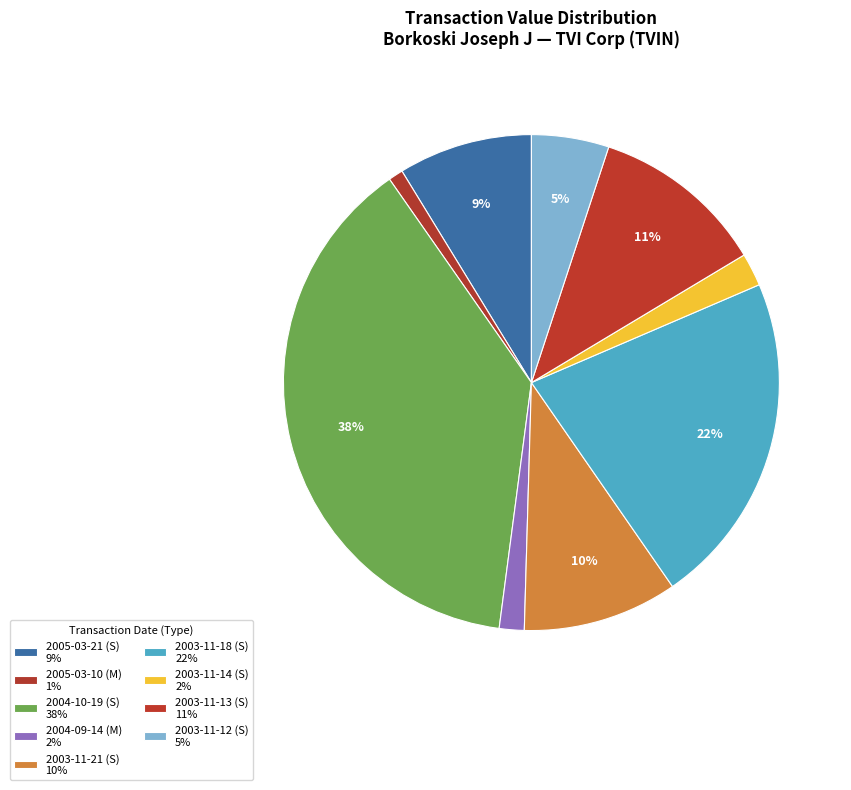

How many segments does this pie chart have?

9